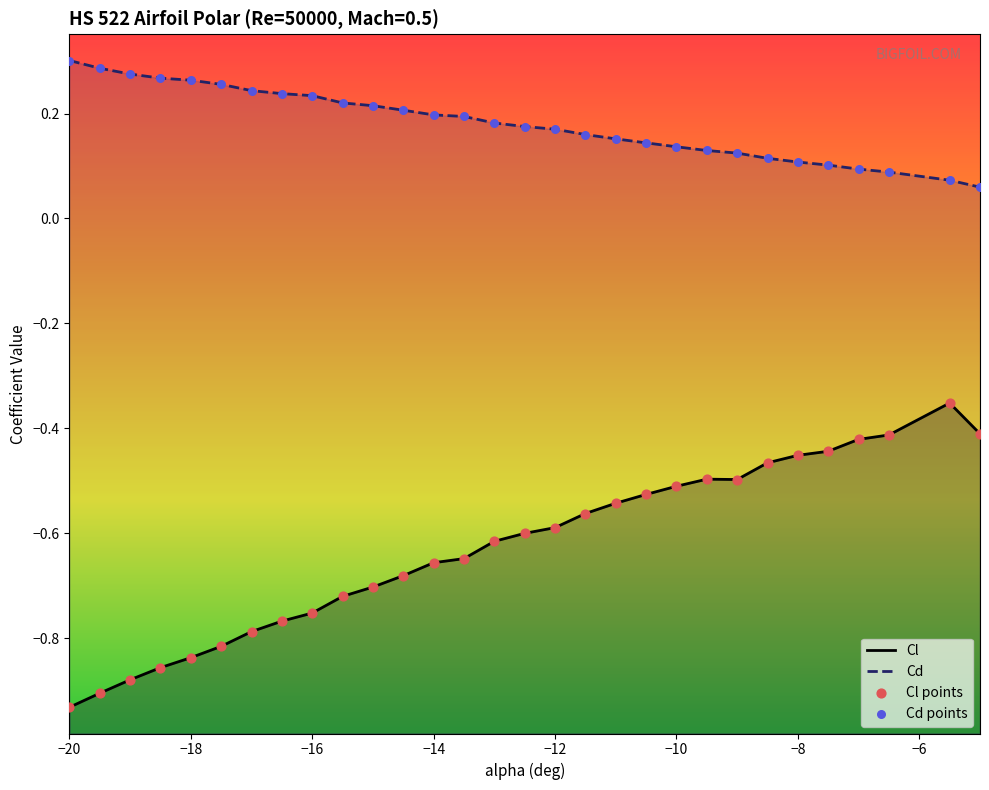

Which series contains the highest Y value?

Cd